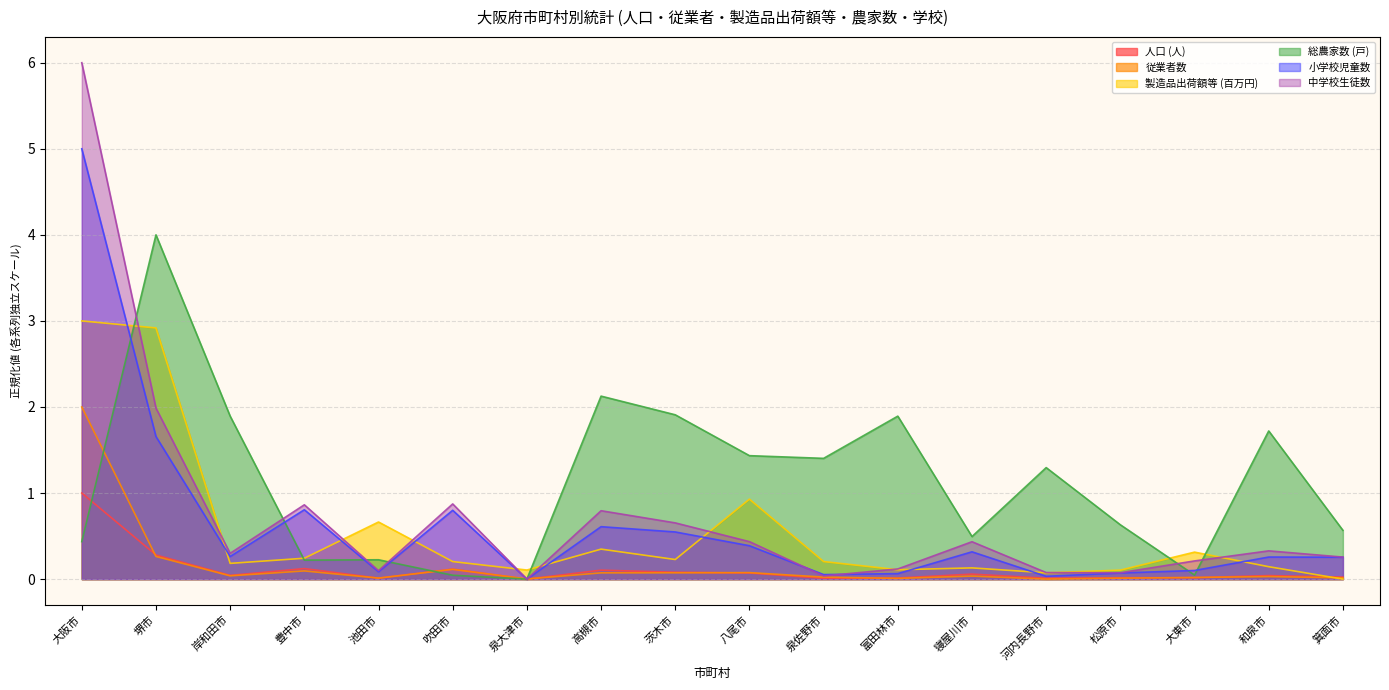

True or false: 中学校生徒数 has more than 0 interior local peaks.

True